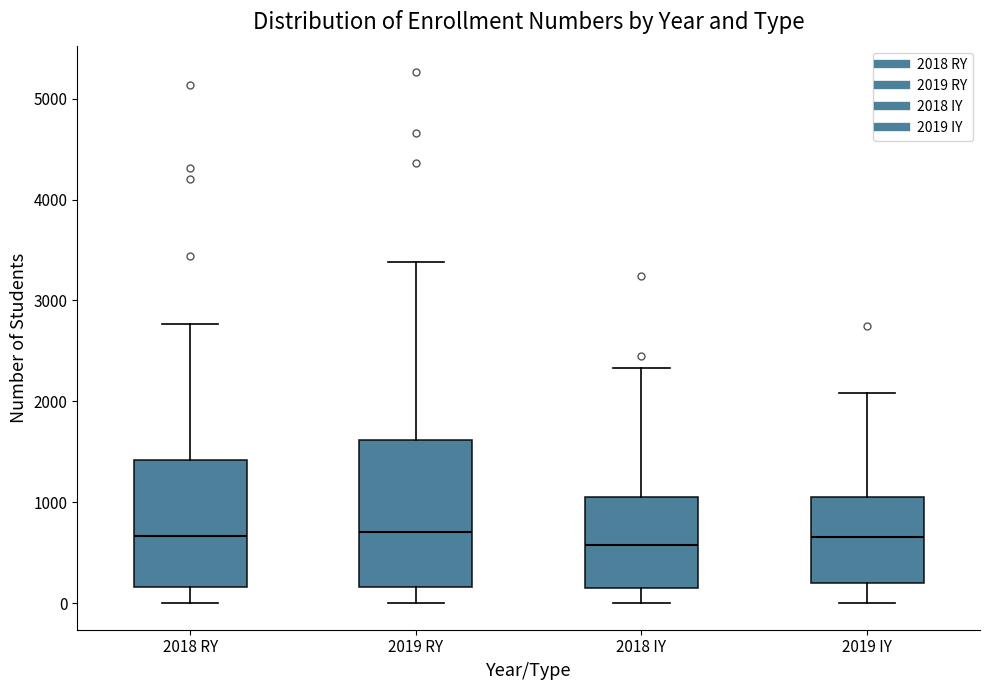

Reading left to right, transcribe this box plot: for each box, give where its median line is, the range the box spans, and where its two whiskers end, as read against the y-axis. The values are not printed on the chart, so give them approximately, as read against the axis.

2018 RY: median 700, box 200 to 1400, whiskers 0 to 2800
2019 RY: median 700, box 200 to 1600, whiskers 0 to 3400
2018 IY: median 600, box 200 to 1000, whiskers 0 to 2300
2019 IY: median 700, box 200 to 1100, whiskers 0 to 2100